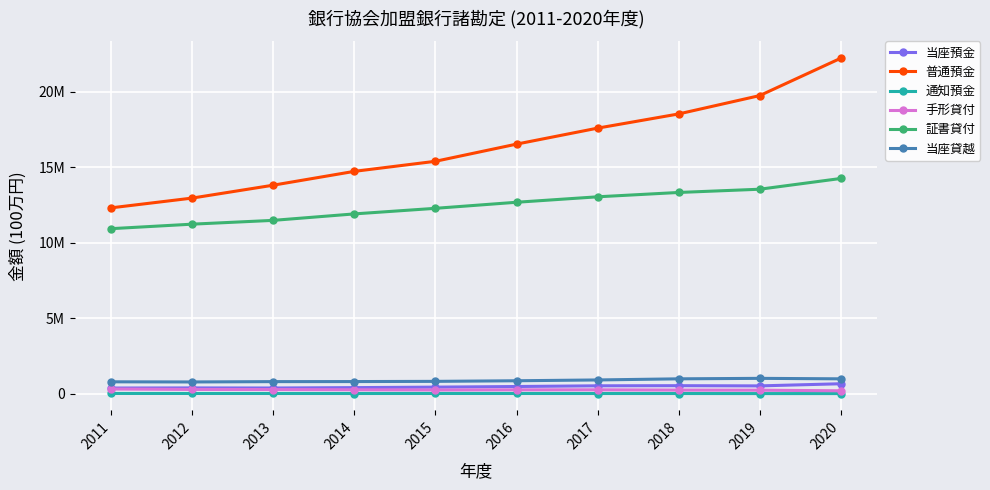

Which category has the highest value in the 当座貸越 series?

2019